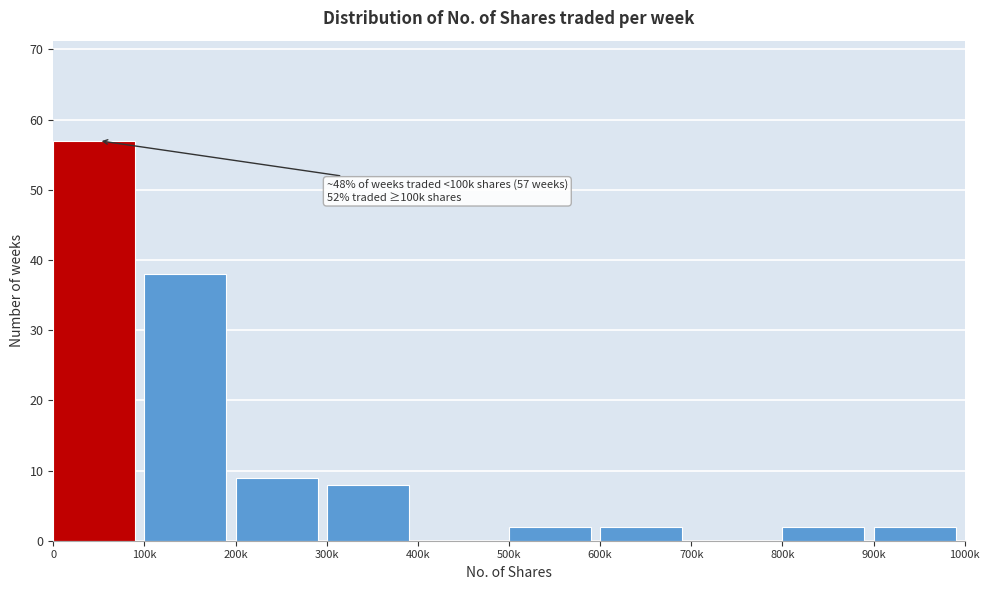

Reading left to right, what are all the values shown in this chart?

0=57	100k=38	200k=9	300k=8	400k=0	500k=2	600k=2	700k=0	800k=2	900k=2